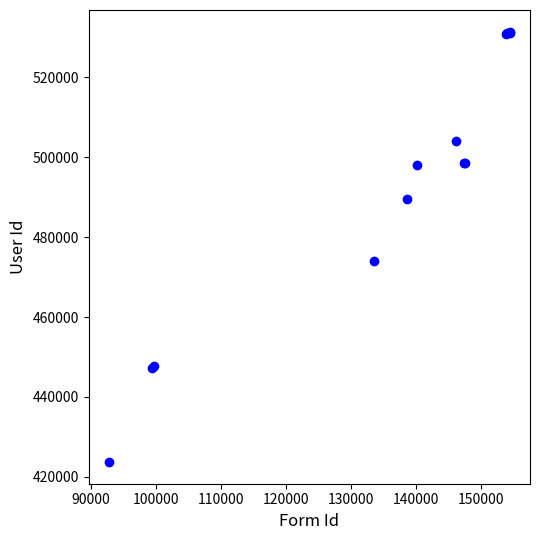

What Y value in the scatter plot is closest to 477547?

474003